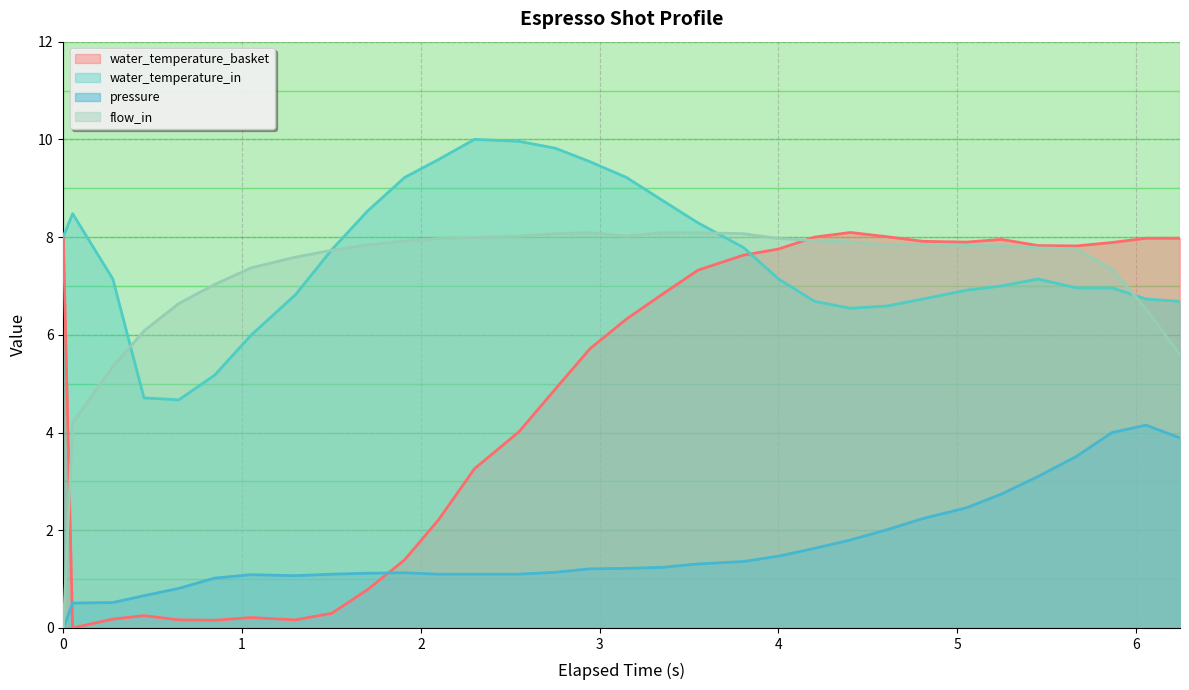

What is the total value across all series at 2.1?

20.9